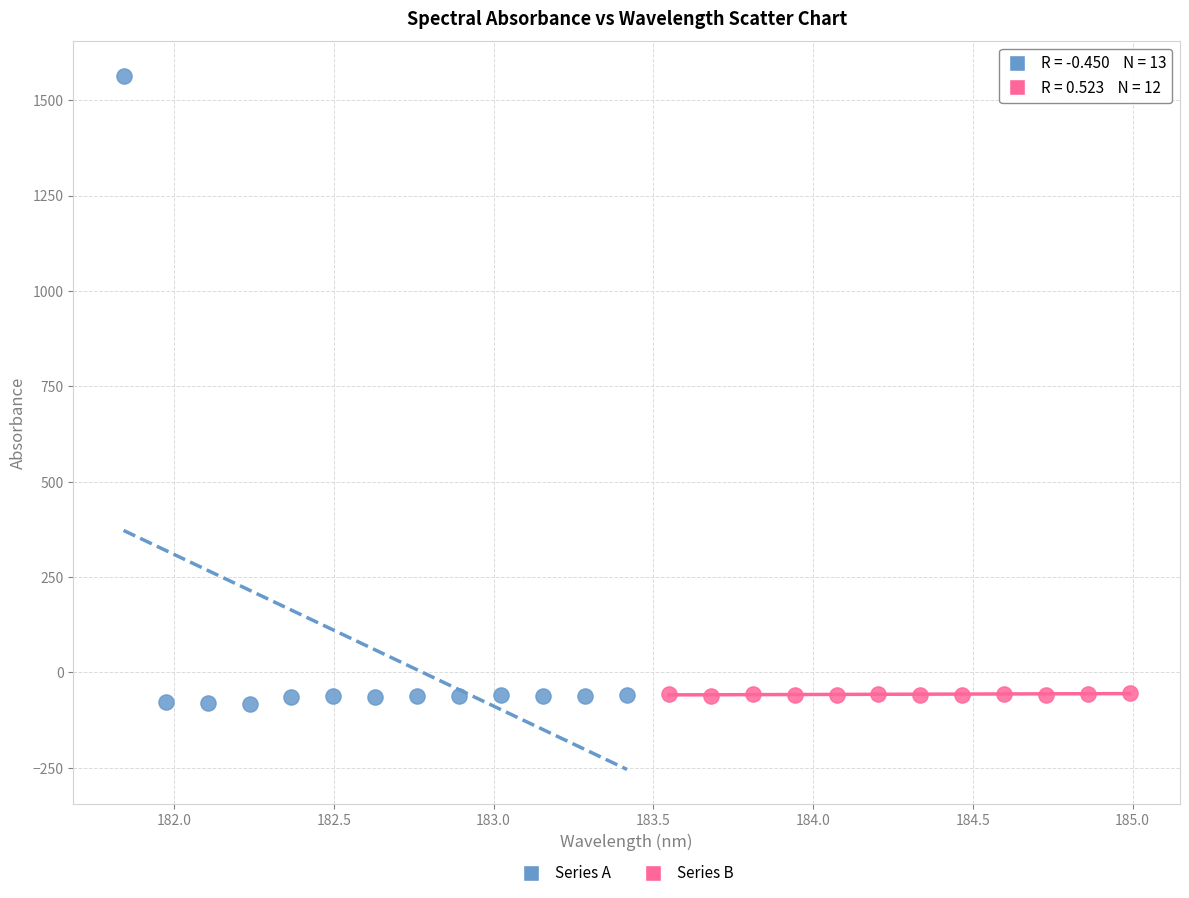

Which series has the widest spread of Y values?

Series A